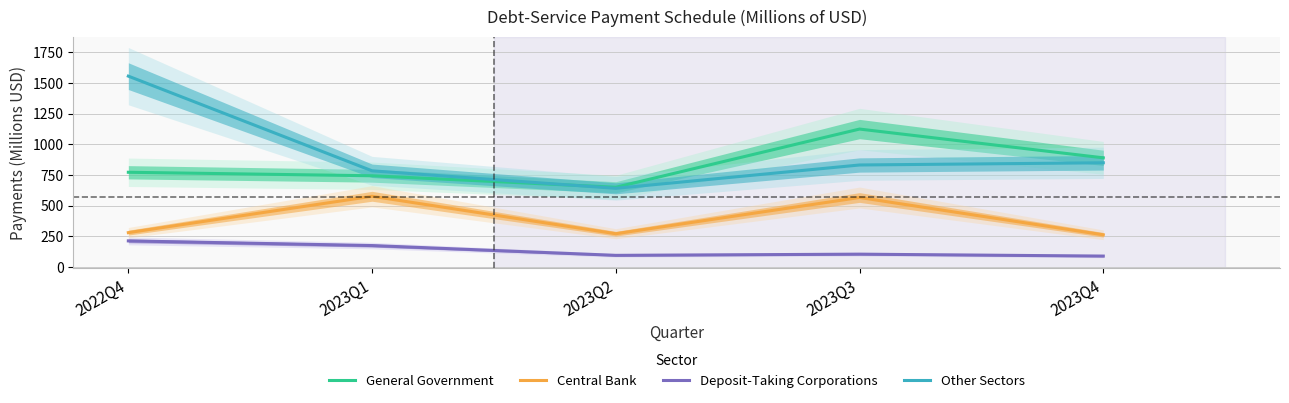

In Other Sectors, how many points are lower than both neighbors (excluding endpoints)?

1